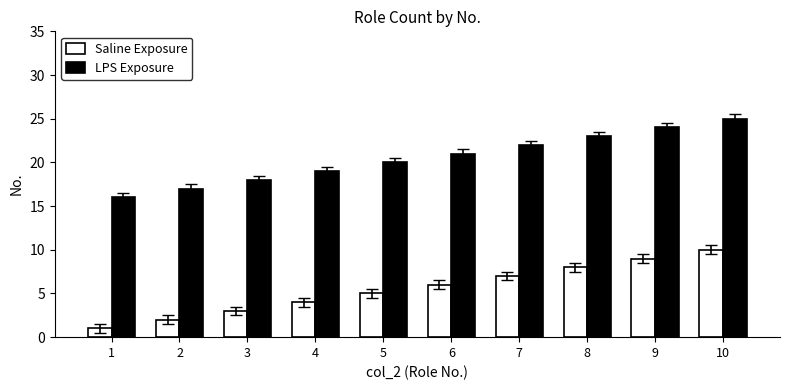

How many bars are there in total?

20